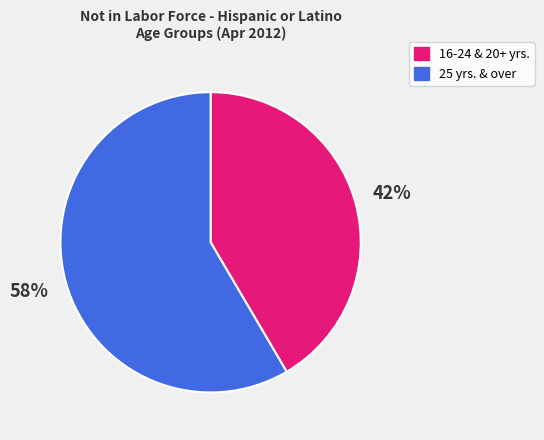

Combined, do 25 yrs. & over and 16-24 & 20+ yrs. account for over 50%?

Yes